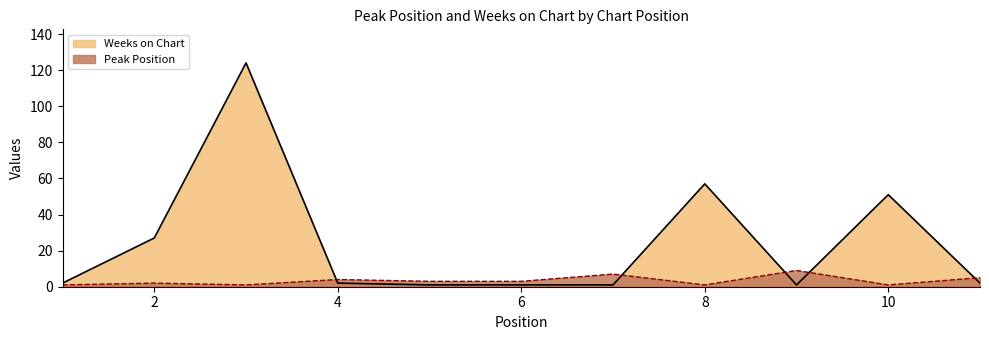

The Peak Position series shows 0 at 3. True or false?

False